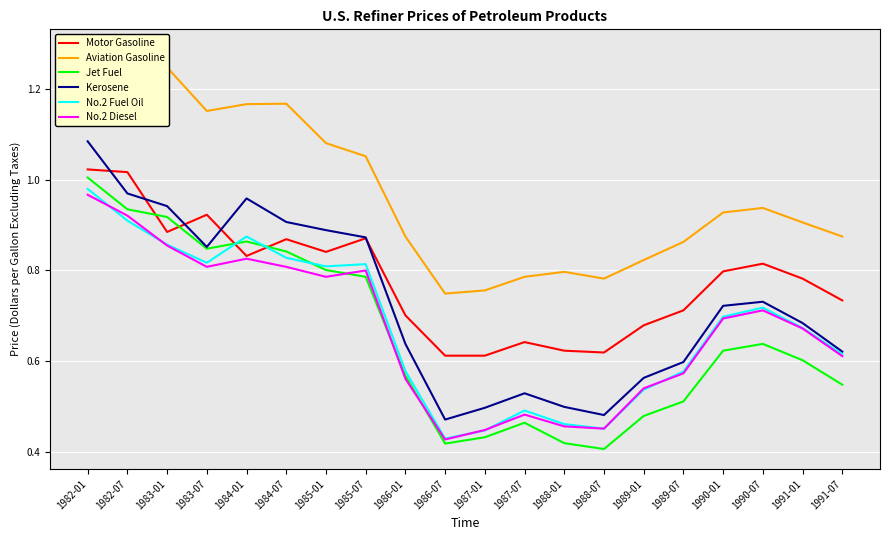

Which series has the largest range (max minus min)?

Kerosene